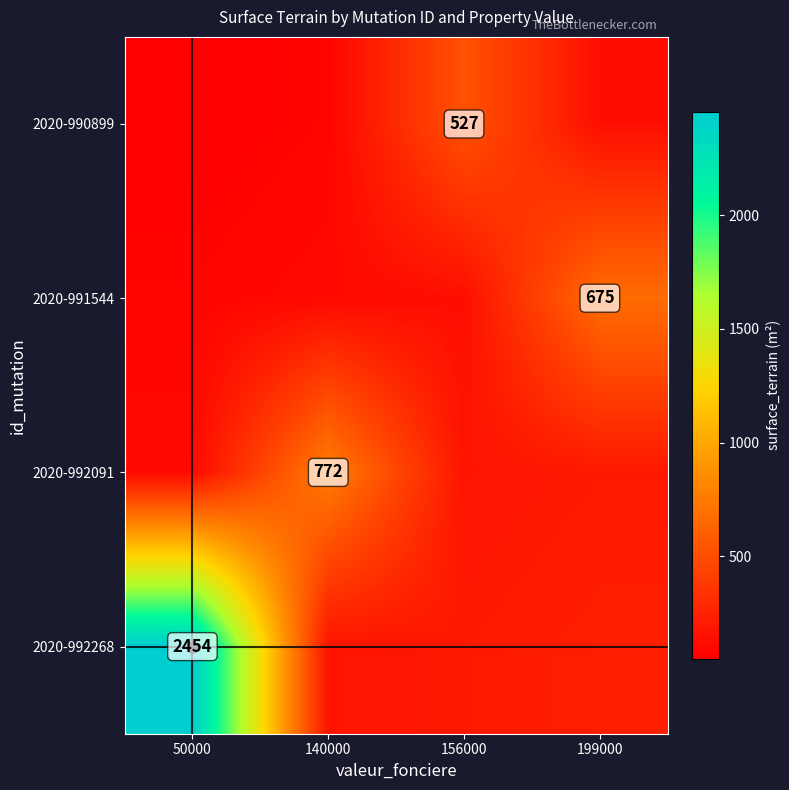

Count the number of data series in this chart.

4